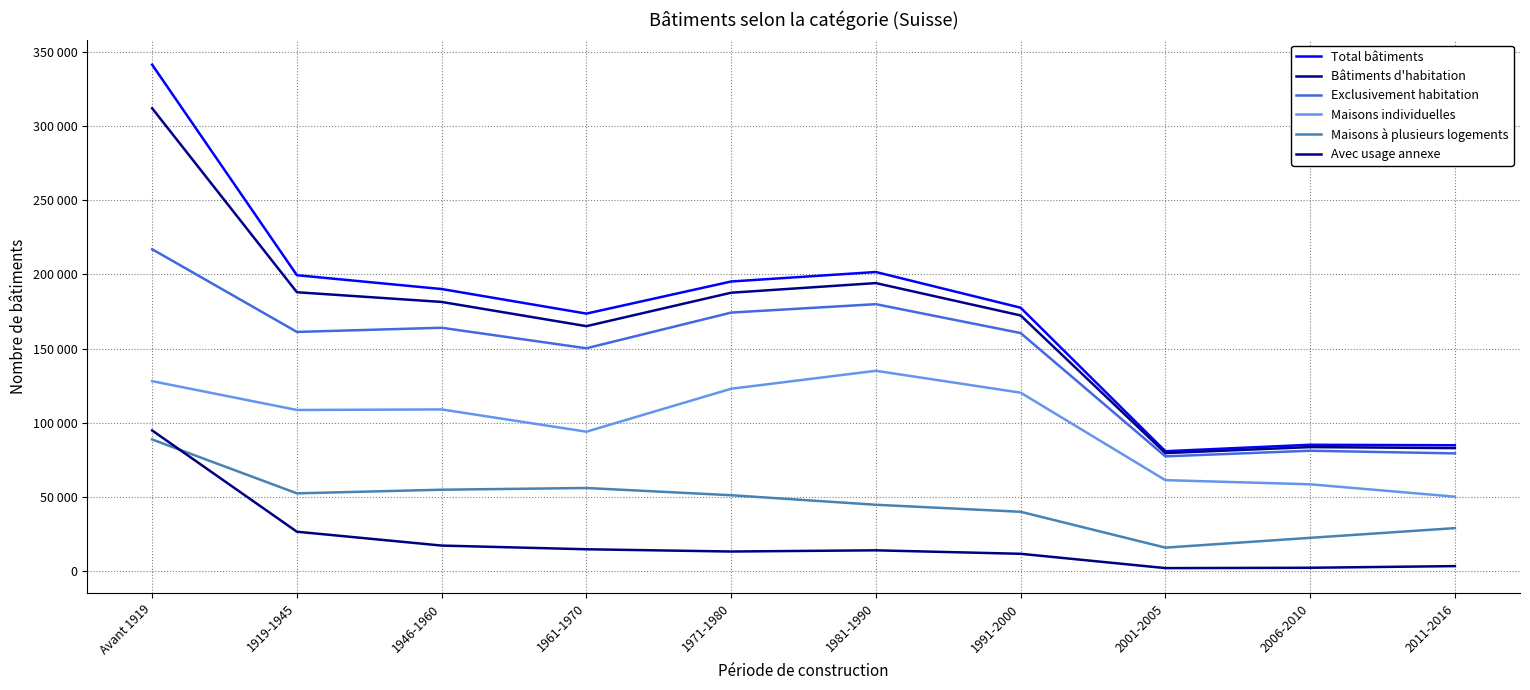

Reading left to right, transcribe all the data shown in this chart.

Total bâtiments: 341300	199509	190203	173646	195271	201667	177620	80950	85295	84954
Bâtiments d'habitation: 311947	188035	181508	165188	187723	194200	172399	79702	83730	83042
Exclusivement habitation: 217013	161307	164113	150286	174330	180006	160546	77485	81281	79483
Maisons individuelles: 128144	108733	109096	94109	123022	135126	120389	61468	58675	50336
Maisons à plusieurs logements: 88869	52574	55017	56177	51308	44880	40157	16017	22606	29147
Avec usage annexe: 94934	26728	17395	14902	13393	14194	11853	2217	2449	3559